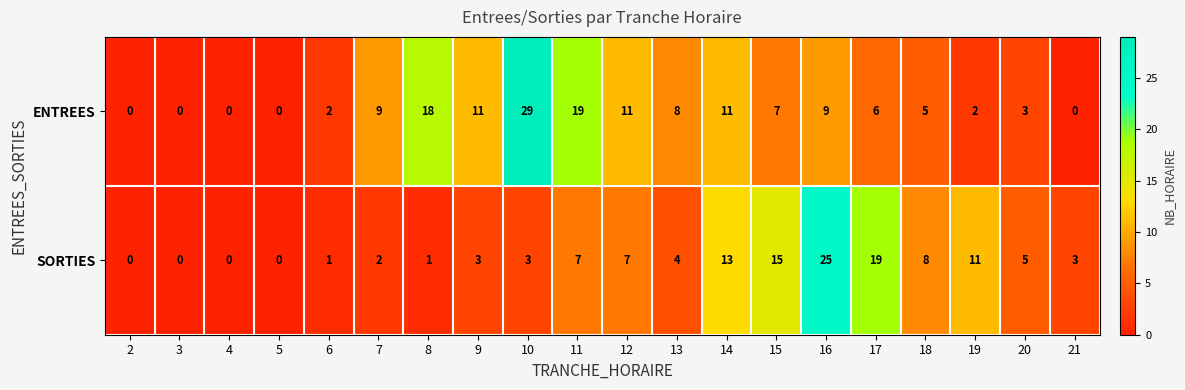

What is the maximum value shown in the chart?

29